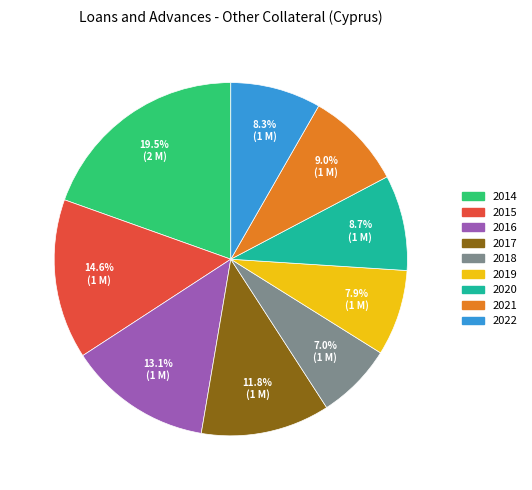

To the nearest percent, what portion does 2018 represent?

7%